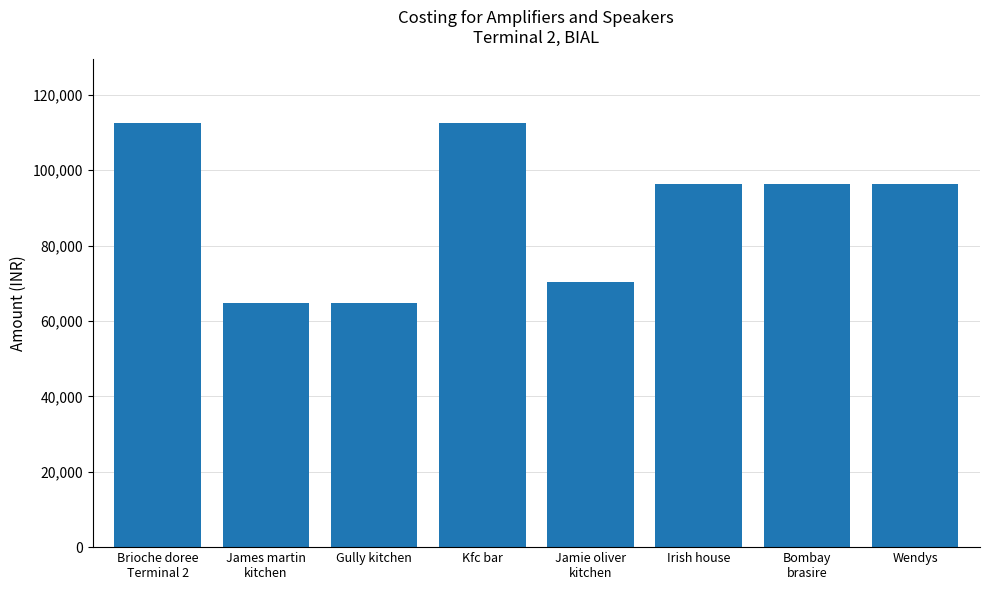

What is the maximum value shown in the chart?

112521.0